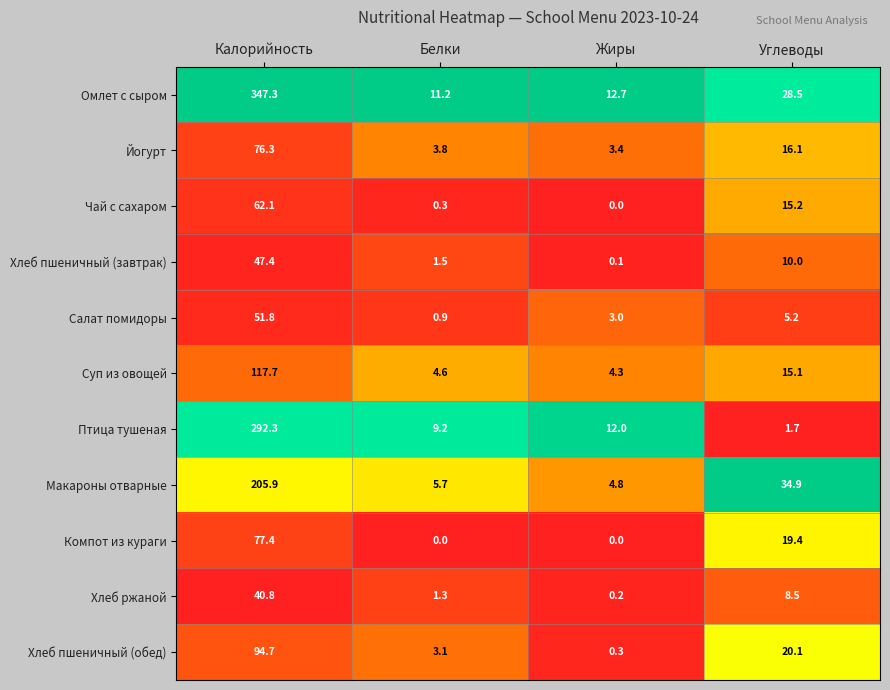

The value of Омлет с сыром at Белки is 15.3. True or false?

False